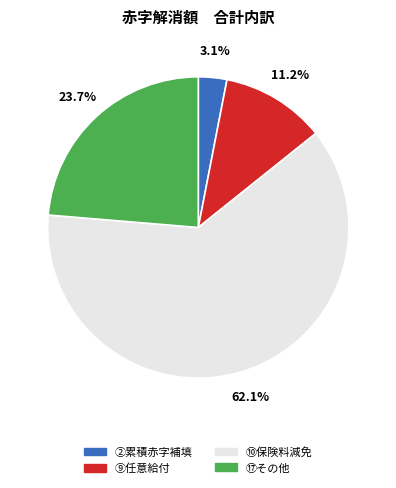

What is the smallest slice in the pie chart?

②累積赤字補填